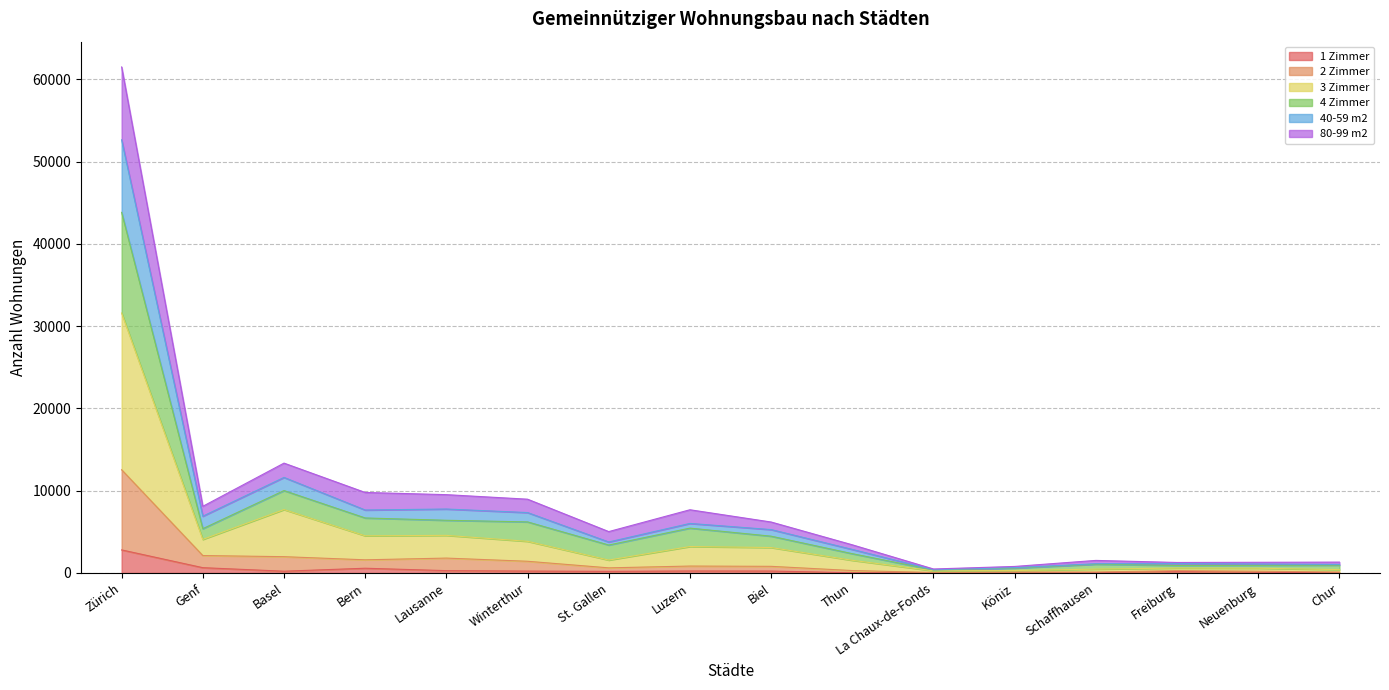

Which category has the lowest value across all series?

La Chaux-de-Fonds